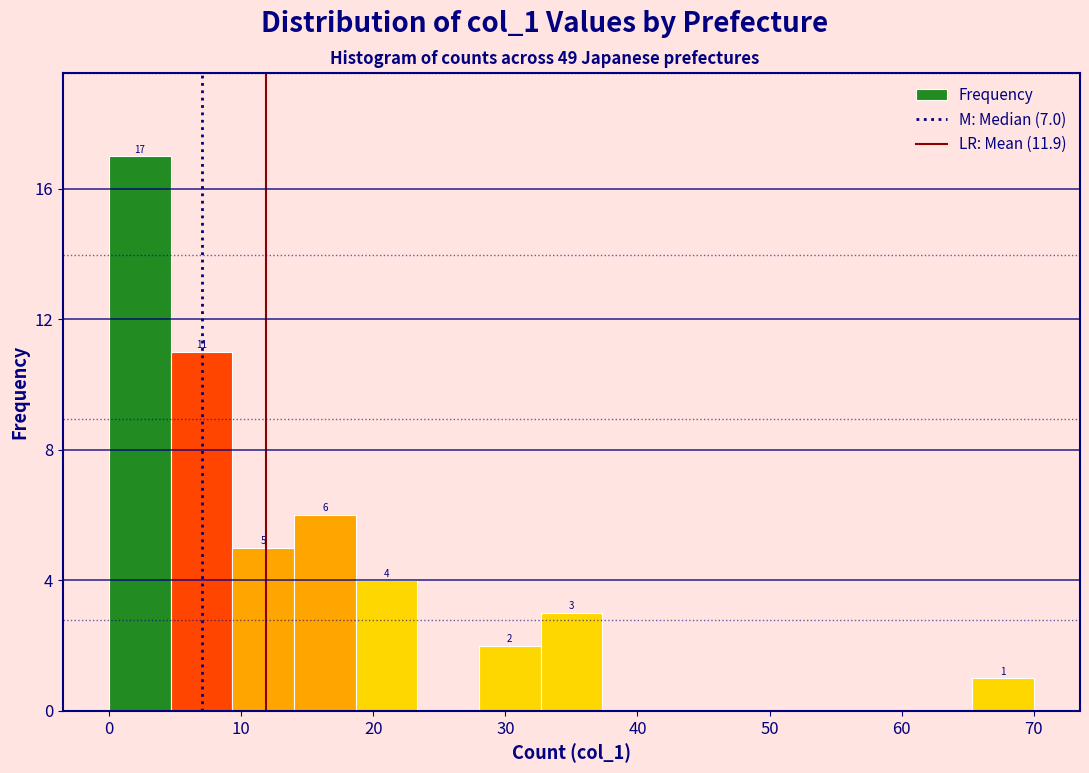

Which range on the x-axis has the tallest bar?

0 to 5